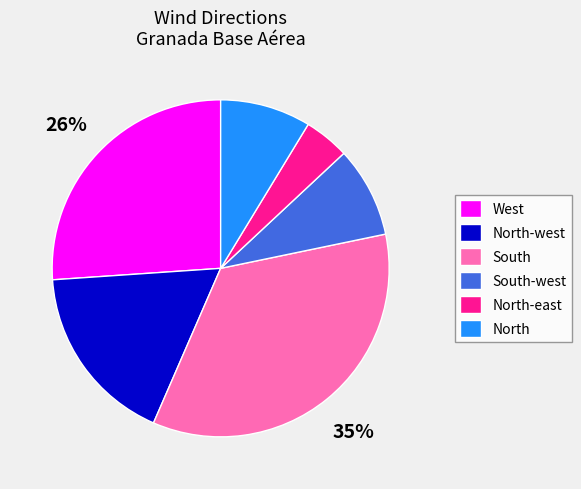

Does North-east represent more than half of the total?

No